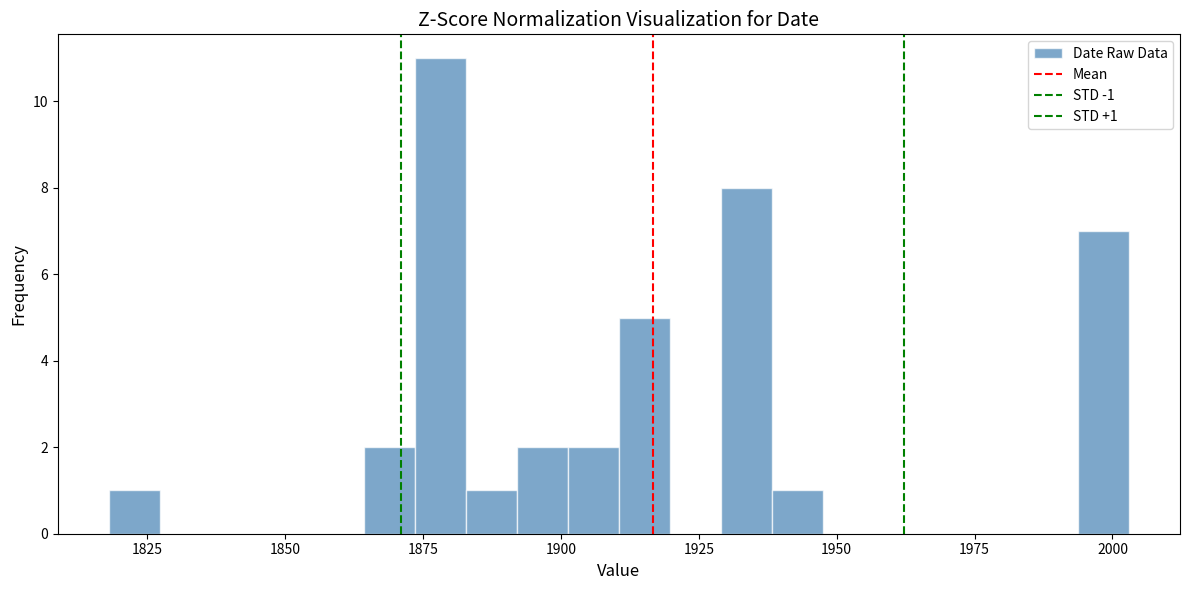

Around what value on the x-axis is the tallest bar? Give the approximate position of its centre, as read against the axis.

1880